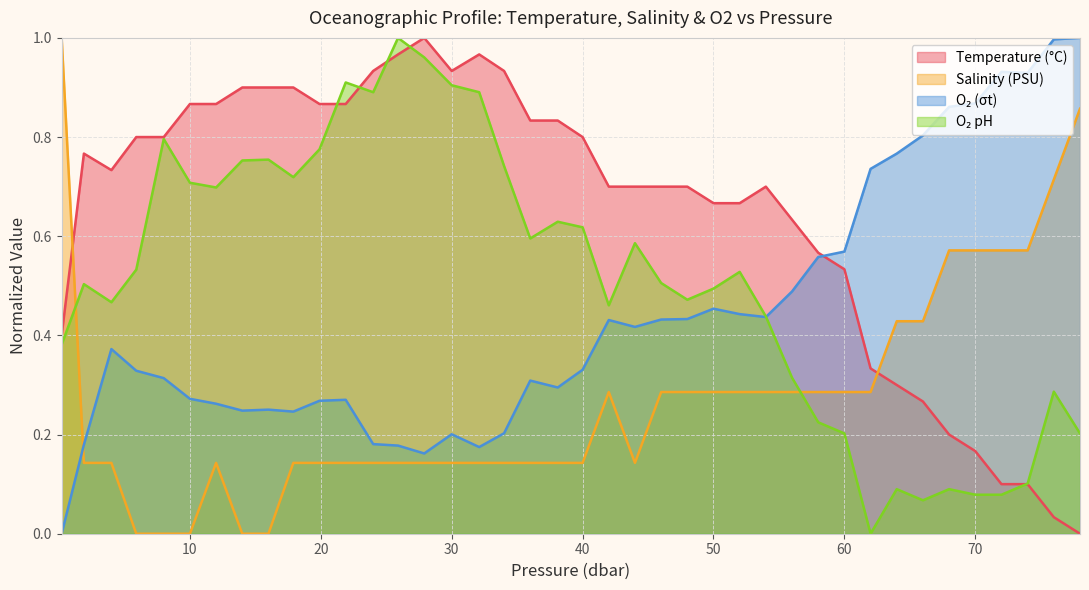

What are all the series names shown in the legend?

t, s, o2_t, o2_ph